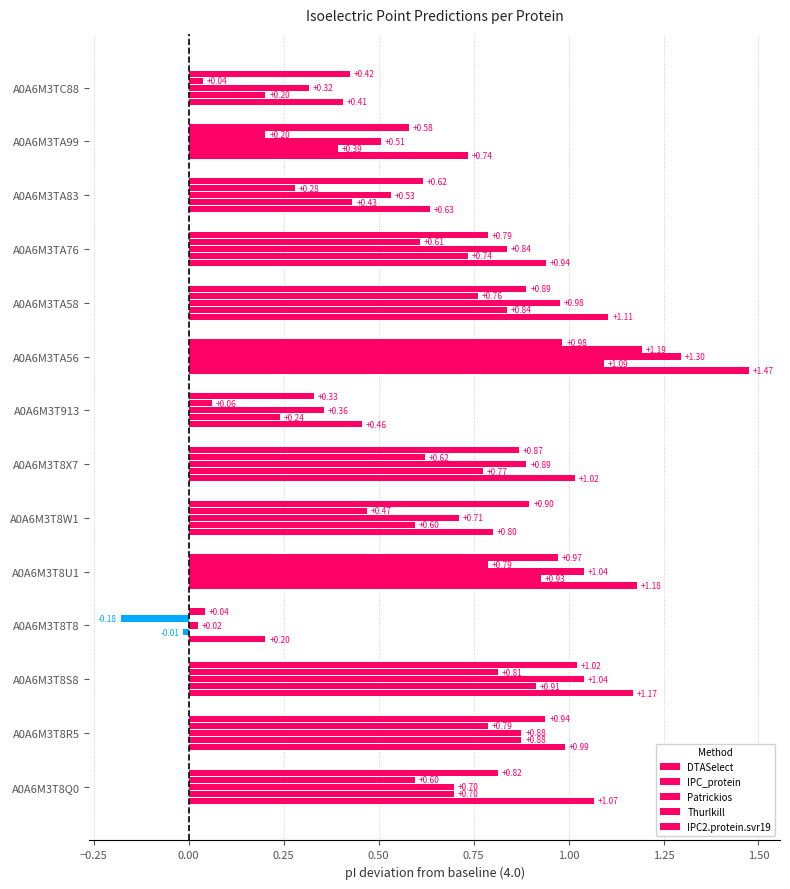

How many values in the Thurlkill series are below 0?

1